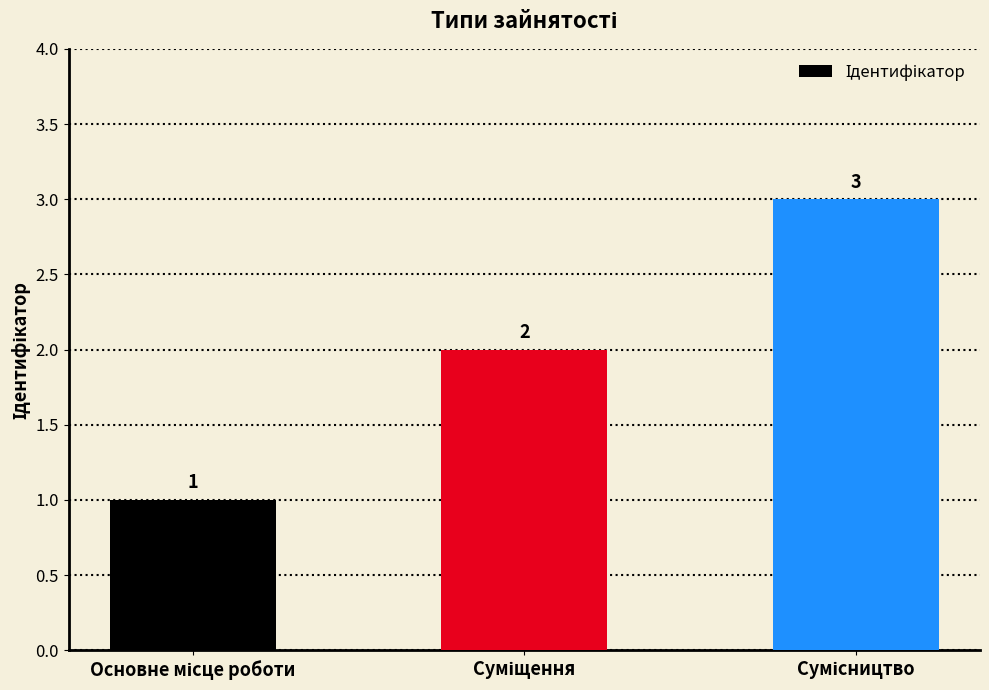

Count the values in the range 1 to 3.

3